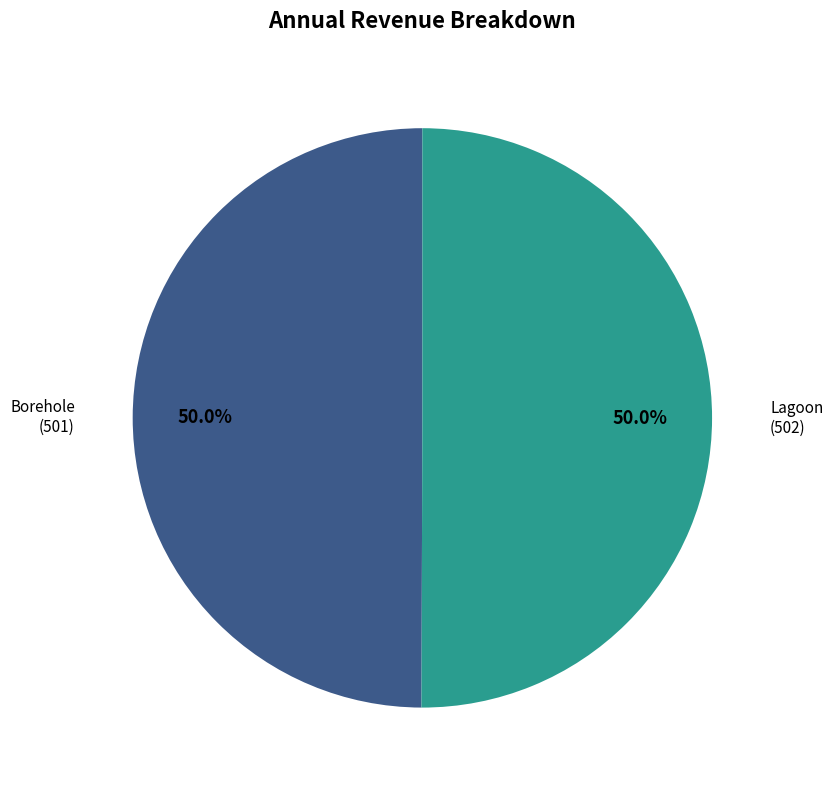

Count the number of slices in the pie.

2